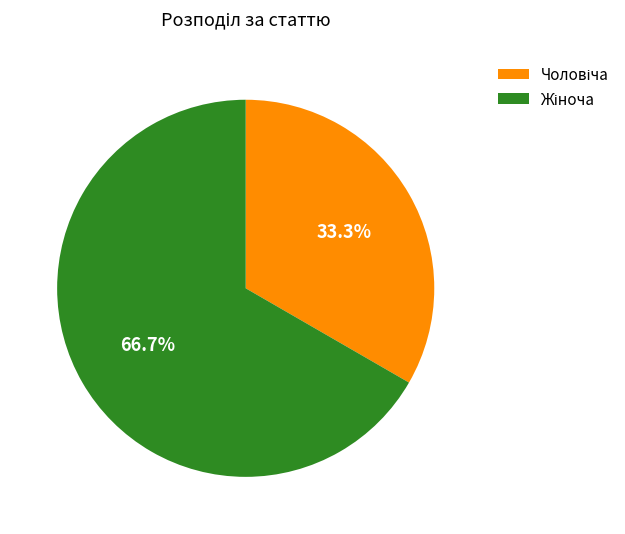

Does any single category account for the majority?

Yes